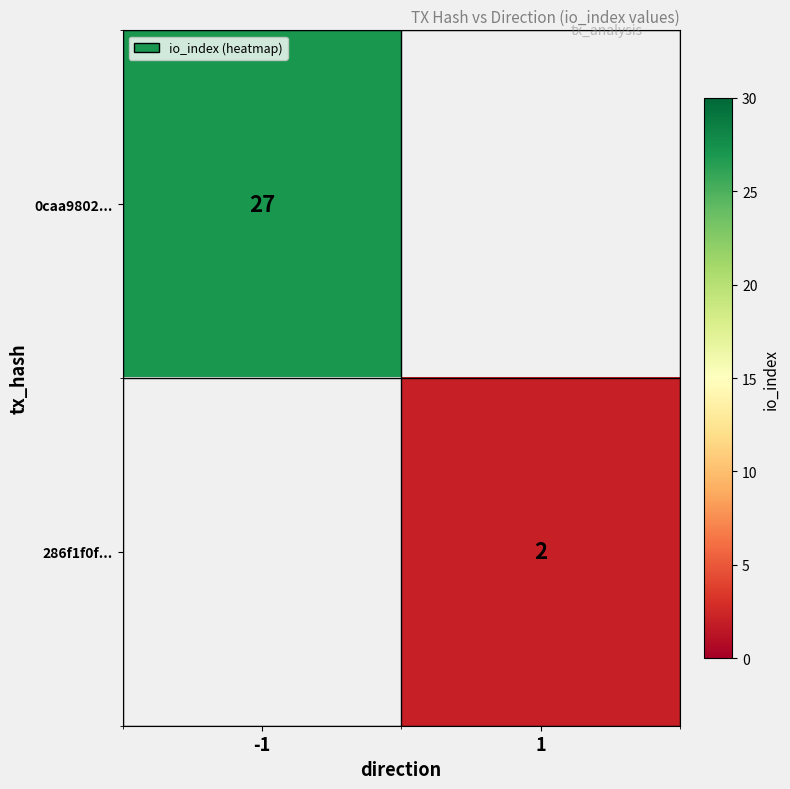

True or false: 286f1f0f... has a value of 1.2 at 1.

False